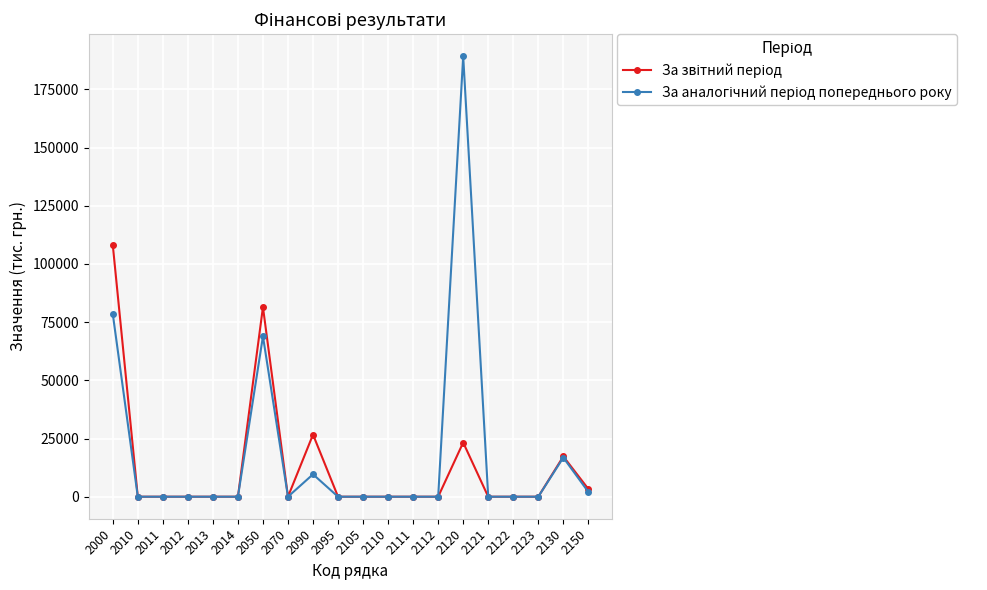

At which category is the sum across all series the highest?

2120